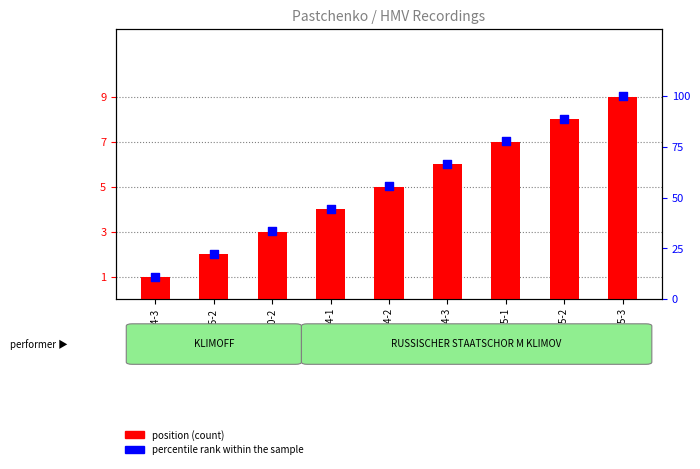

Is the value of position (count) at CKR 2725-3 greater than the value of percentile rank within the sample at CKR2725-2?

No